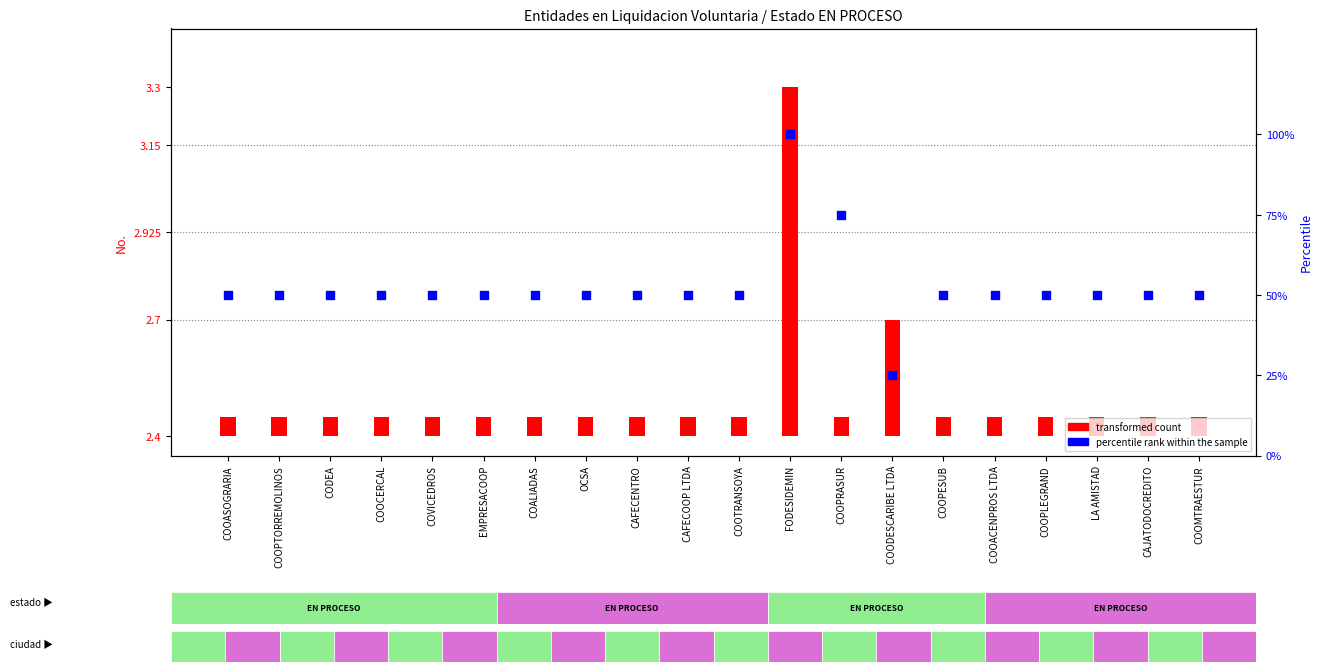

At how many categories does at least one series exceed 94?

1